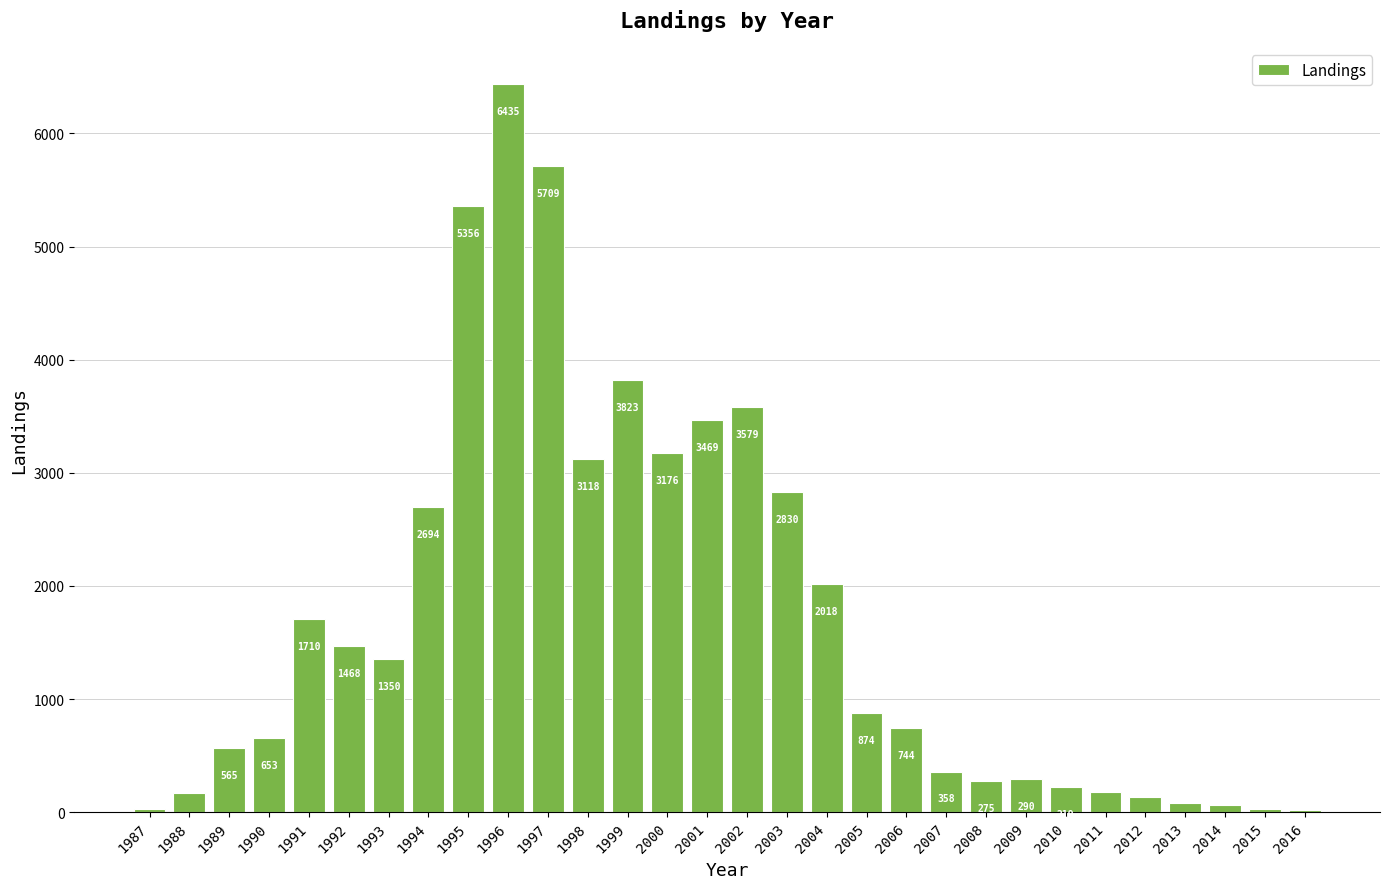

What is the sum of all values?

51416